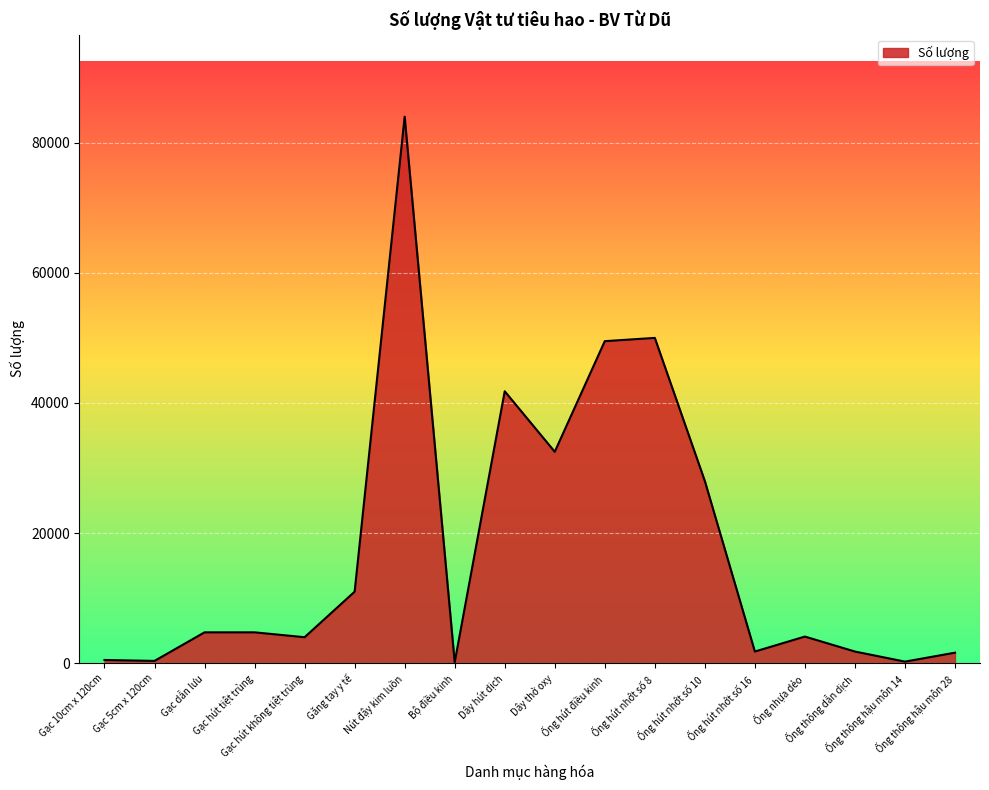

What is the maximum value shown in the chart?

84000